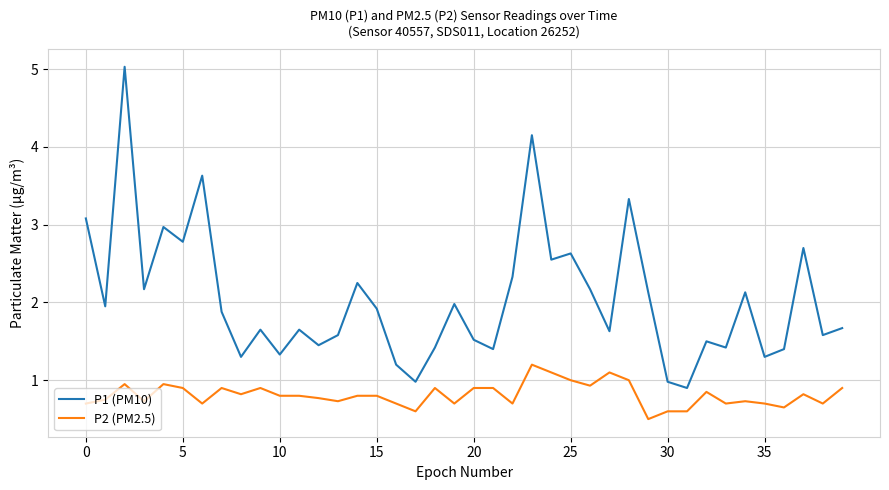

Which series has the largest total across all categories?

P1 (PM10)